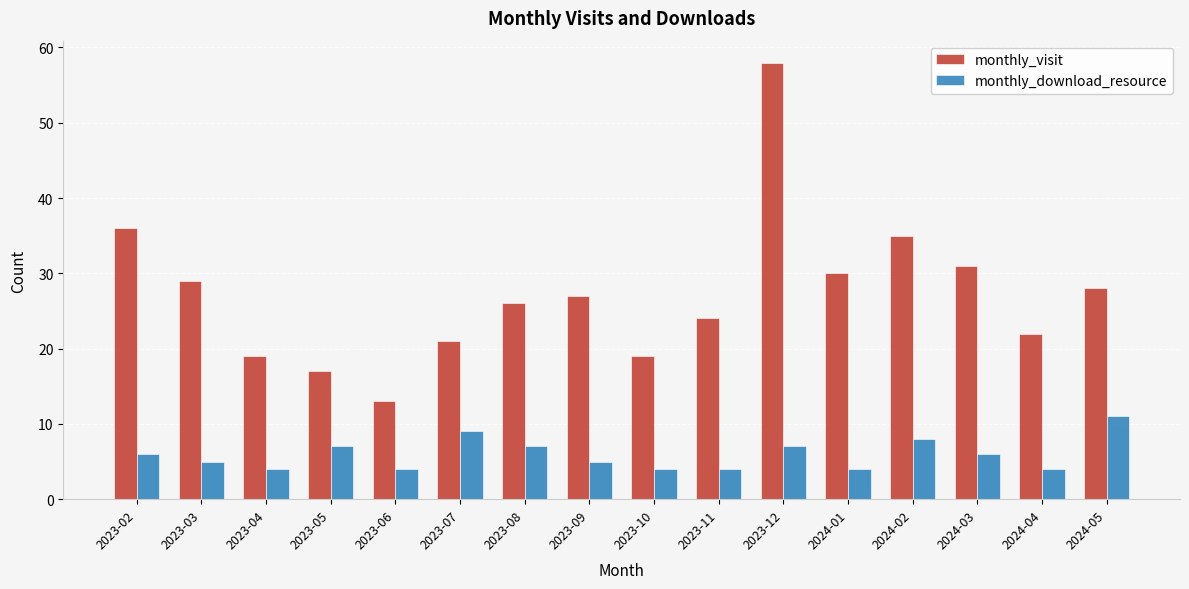

List the series in order of their overall mean, lowest first.

monthly_download_resource, monthly_visit